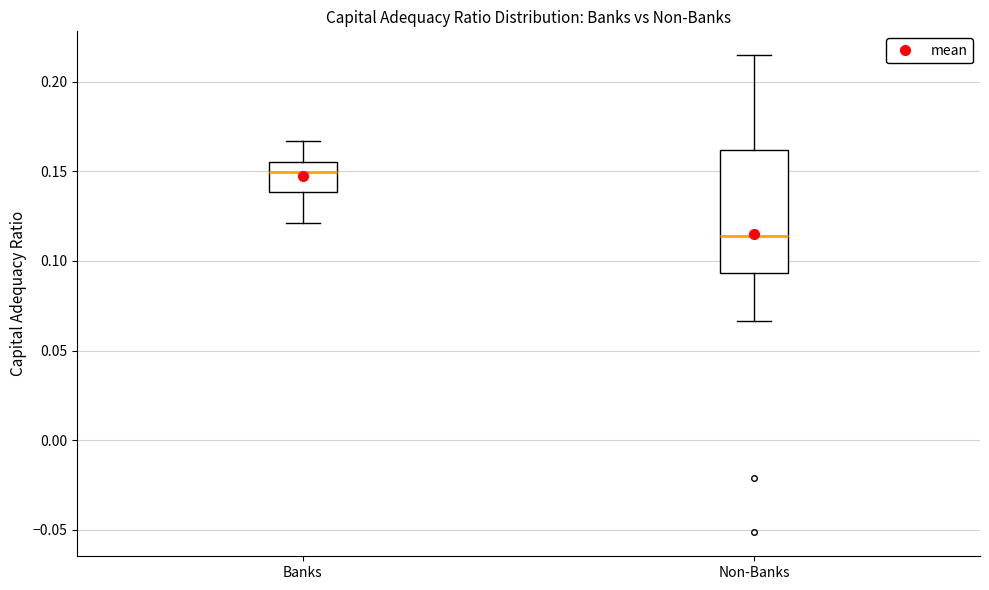

Where is the lower edge of the box for Banks on the y-axis? The values are not printed on the chart, so give them approximately, as read against the axis.

0.140